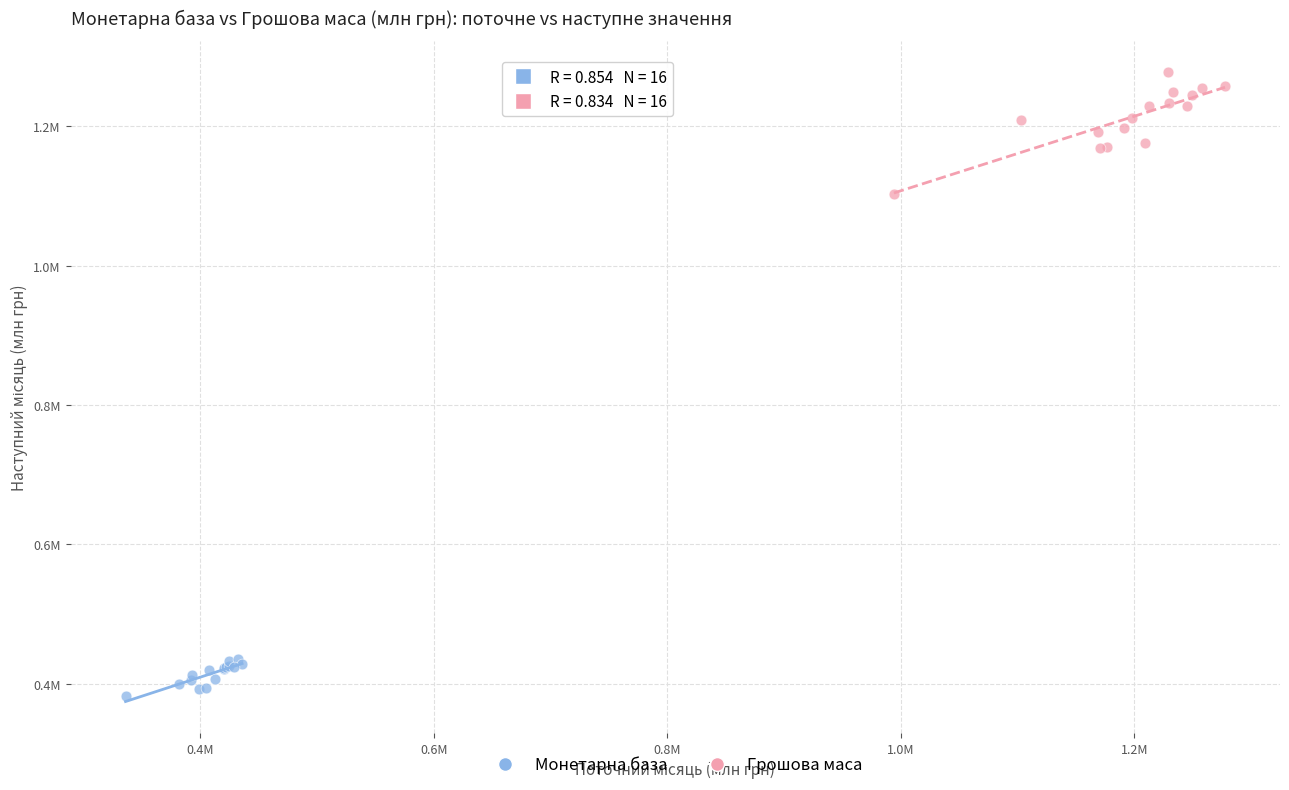

What are all the series names shown in the legend?

Монетарна база, Грошова маса